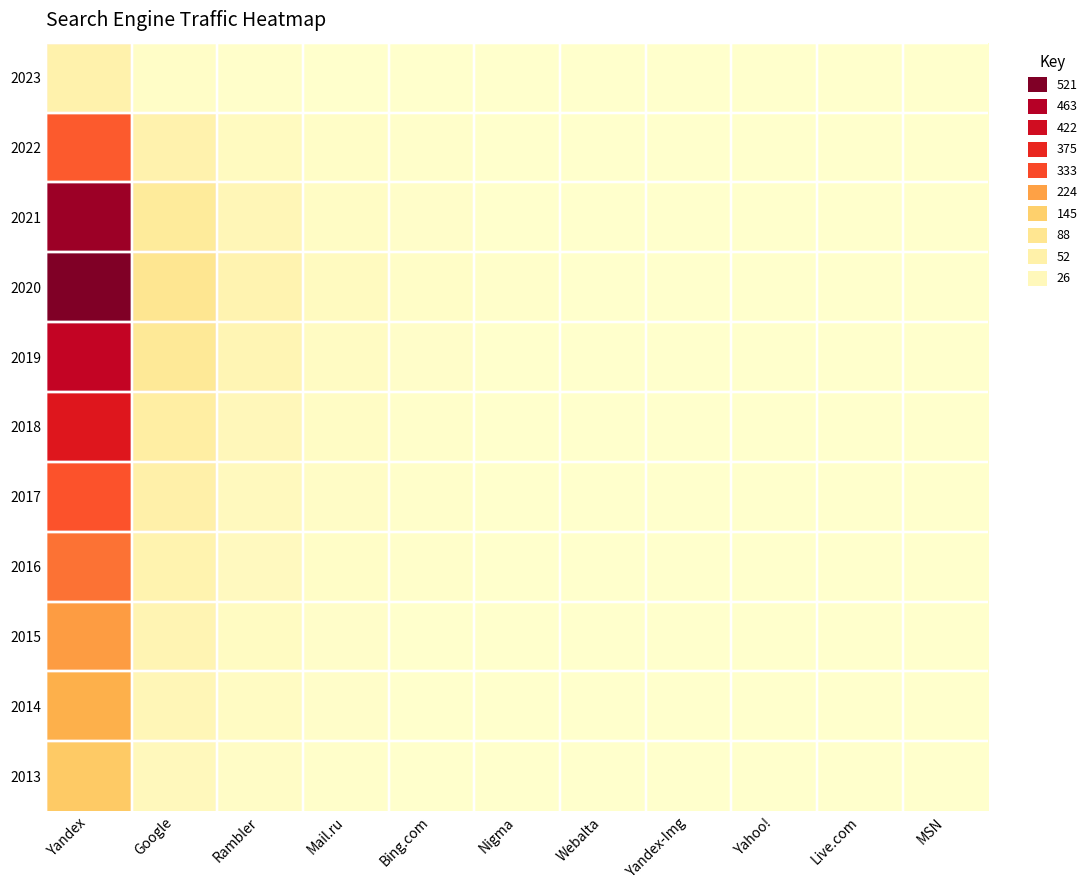

Reading left to right, what are all the values shown in this chart?

2023: Yandex=47	Google=8	Rambler=4	Mail.ru=2	Bing.com=1	Nigma=0	Webalta=0	Yandex-Img=0	Yahoo!=0	Live.com=0	MSN=0
2022: Yandex=312	Google=45	Rambler=18	Mail.ru=7	Bing.com=3	Nigma=1	Webalta=0	Yandex-Img=0	Yahoo!=0	Live.com=0	MSN=0
2021: Yandex=489	Google=72	Rambler=31	Mail.ru=12	Bing.com=5	Nigma=2	Webalta=1	Yandex-Img=0	Yahoo!=0	Live.com=0	MSN=0
2020: Yandex=521	Google=89	Rambler=42	Mail.ru=18	Bing.com=7	Nigma=3	Webalta=1	Yandex-Img=0	Yahoo!=0	Live.com=0	MSN=0
2019: Yandex=445	Google=78	Rambler=35	Mail.ru=14	Bing.com=6	Nigma=2	Webalta=1	Yandex-Img=0	Yahoo!=0	Live.com=0	MSN=0
2018: Yandex=398	Google=61	Rambler=27	Mail.ru=11	Bing.com=4	Nigma=2	Webalta=0	Yandex-Img=0	Yahoo!=0	Live.com=0	MSN=0
2017: Yandex=321	Google=52	Rambler=22	Mail.ru=9	Bing.com=3	Nigma=1	Webalta=0	Yandex-Img=0	Yahoo!=0	Live.com=0	MSN=0
2016: Yandex=287	Google=43	Rambler=19	Mail.ru=8	Bing.com=3	Nigma=1	Webalta=0	Yandex-Img=0	Yahoo!=0	Live.com=0	MSN=0
2015: Yandex=234	Google=38	Rambler=16	Mail.ru=6	Bing.com=2	Nigma=1	Webalta=0	Yandex-Img=0	Yahoo!=0	Live.com=0	MSN=0
2014: Yandex=198	Google=31	Rambler=13	Mail.ru=5	Bing.com=2	Nigma=0	Webalta=0	Yandex-Img=0	Yahoo!=0	Live.com=0	MSN=0
2013: Yandex=156	Google=24	Rambler=10	Mail.ru=4	Bing.com=1	Nigma=0	Webalta=0	Yandex-Img=0	Yahoo!=0	Live.com=0	MSN=0